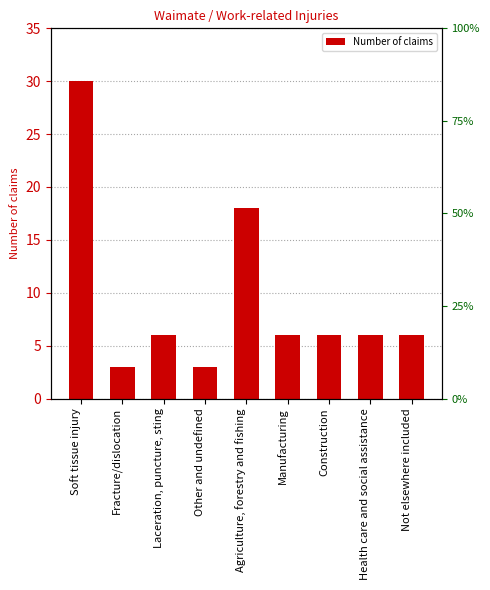

What is the average value?

9